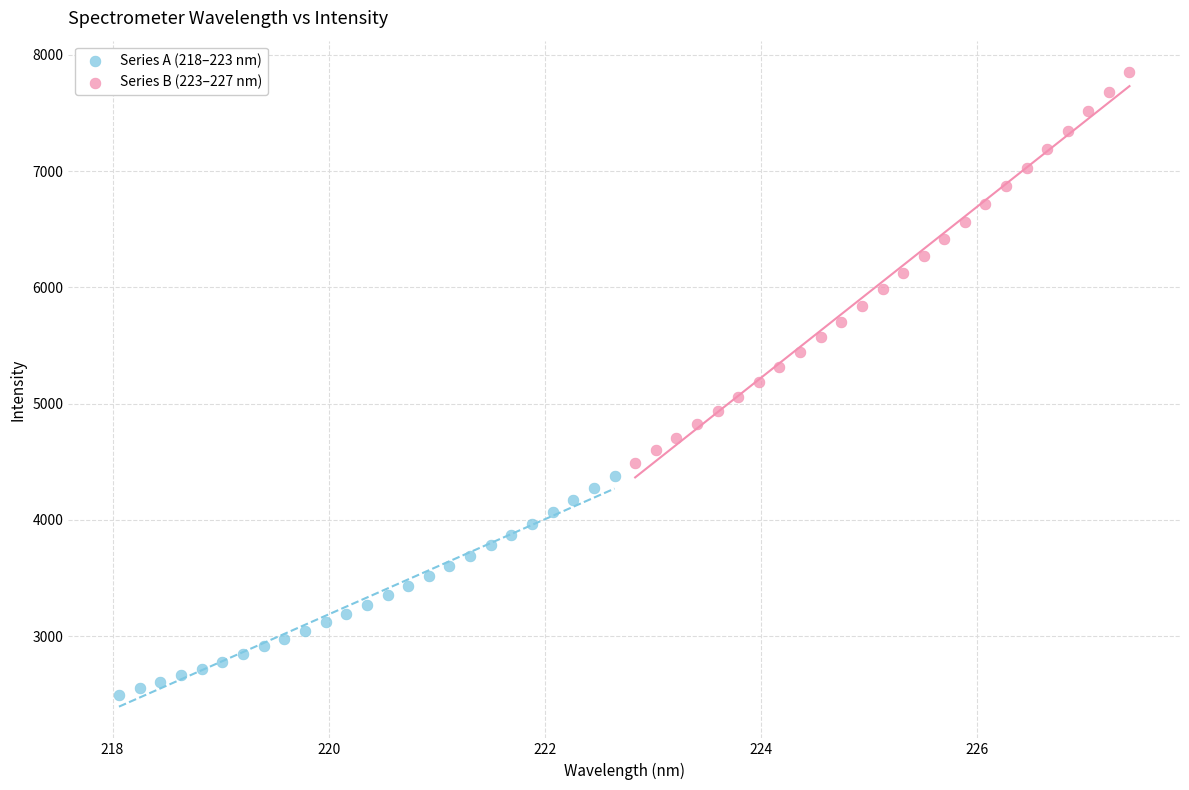

Which series reaches the minimum Y coordinate?

Series A (218–223 nm)